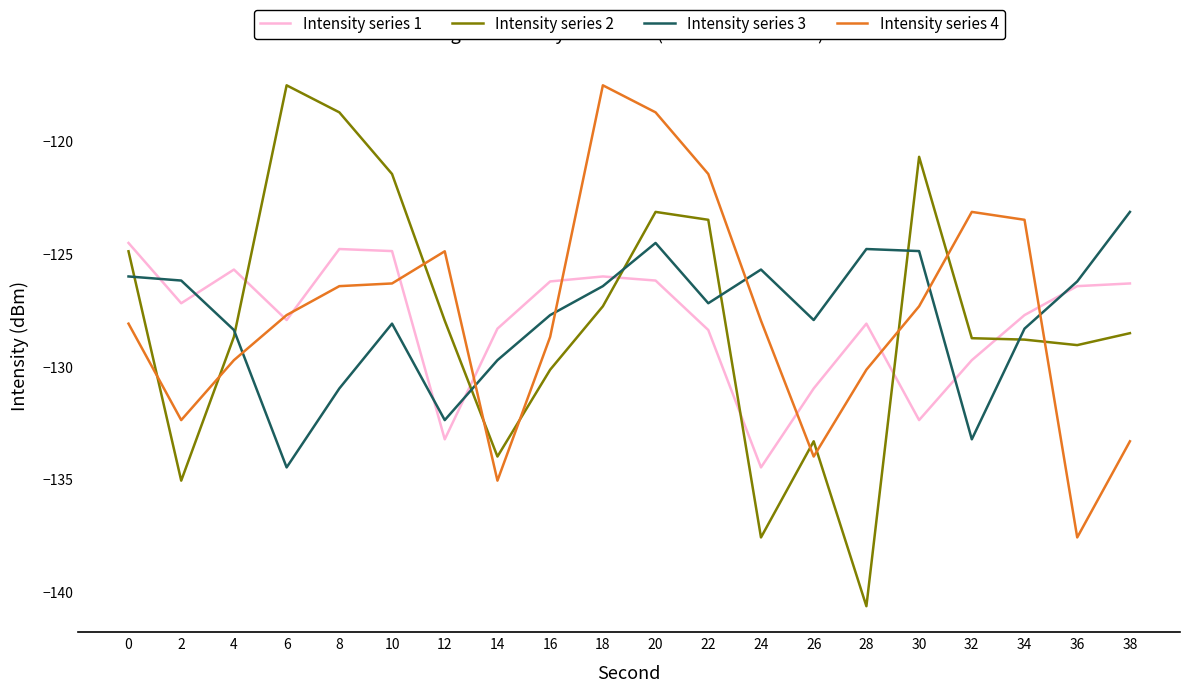

What value does the Intensity series 3 series have at 18?

-126.4